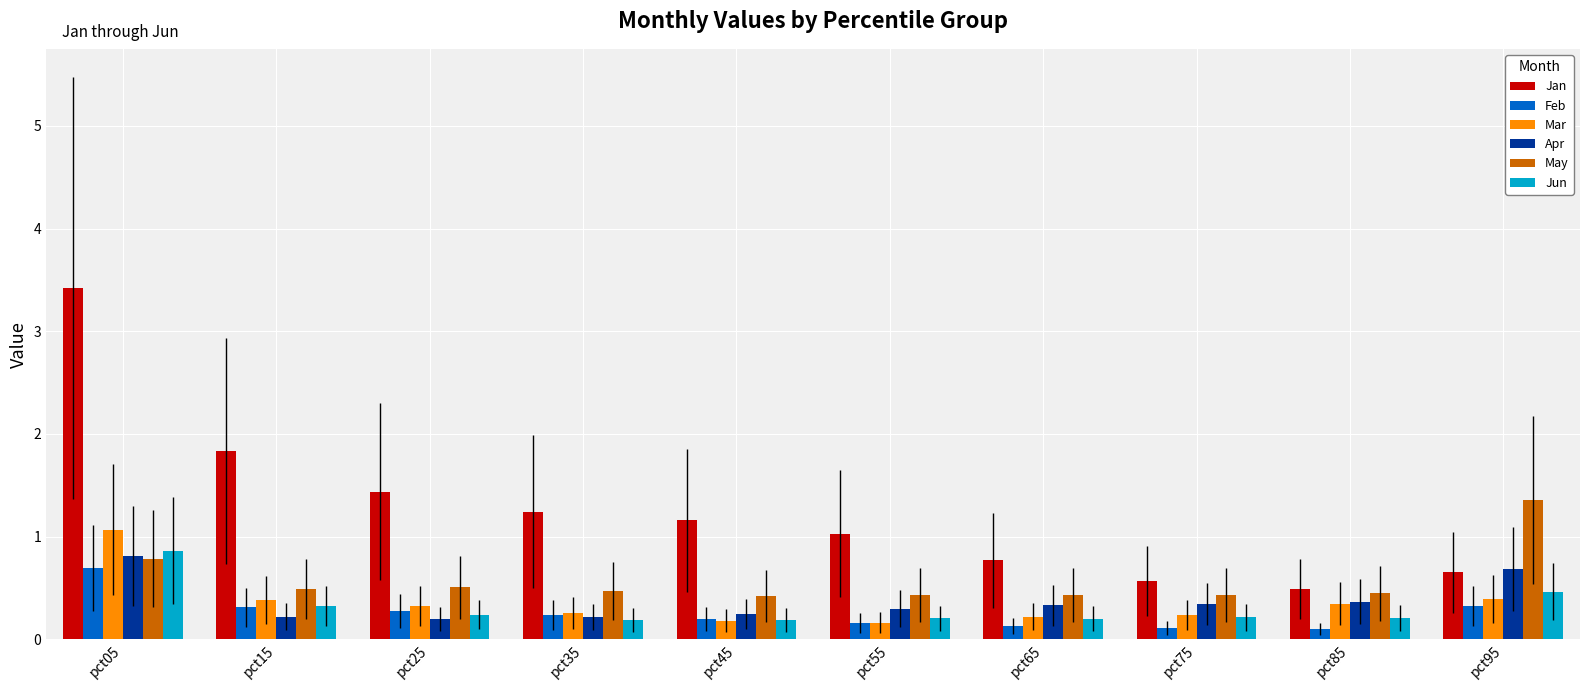

Which label corresponds to the largest value in the chart?

pct05